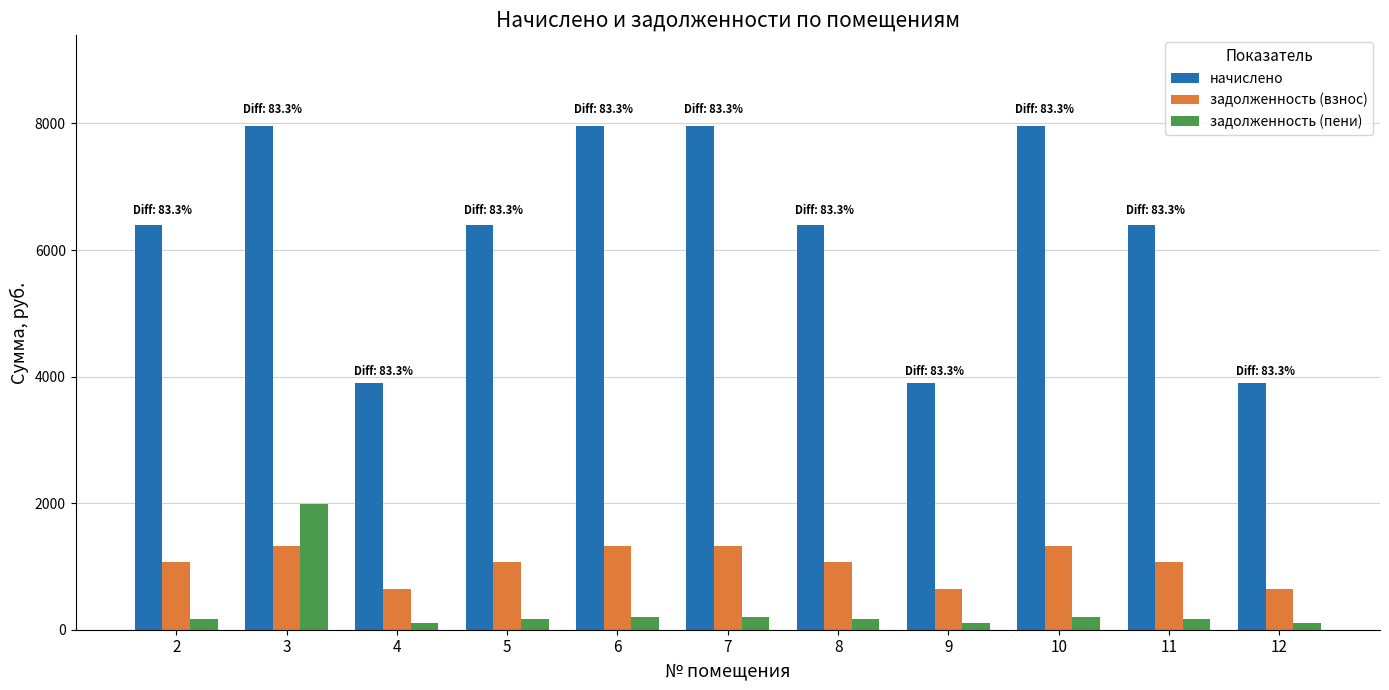

True or false: задолженность (пени) has a value of 163.1 at 2.

True